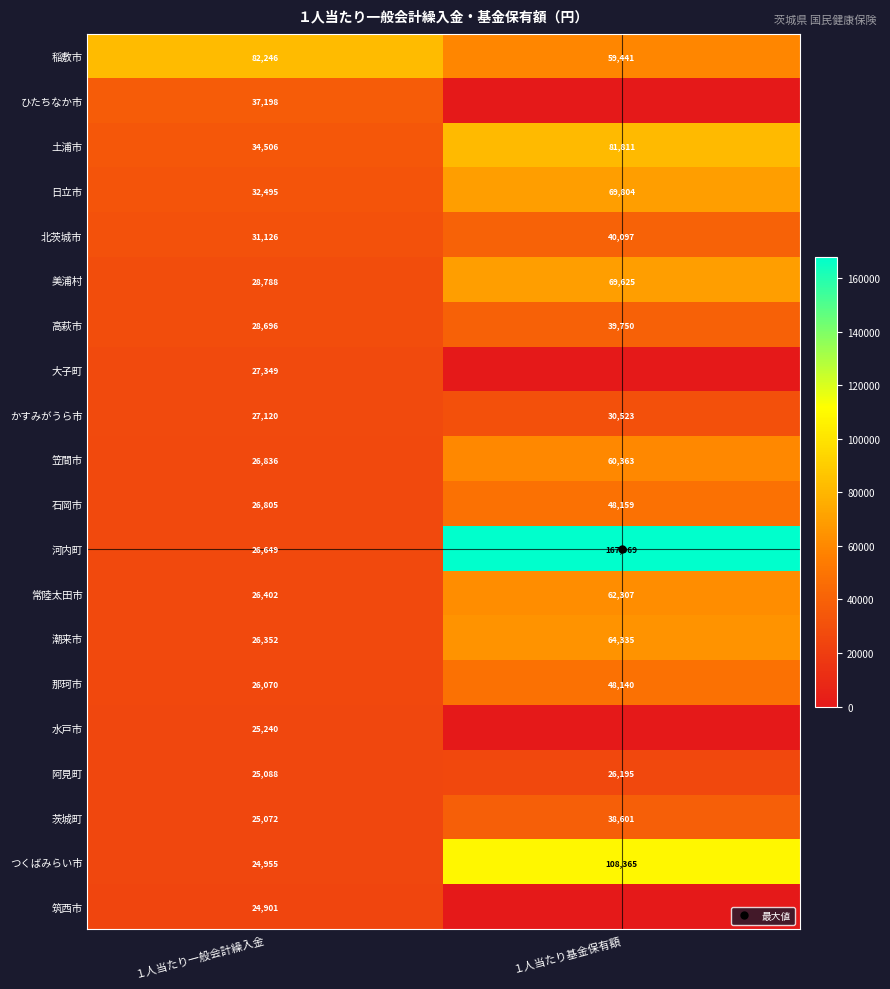

Which label corresponds to the smallest value in the chart?

１人当たり基金保有額